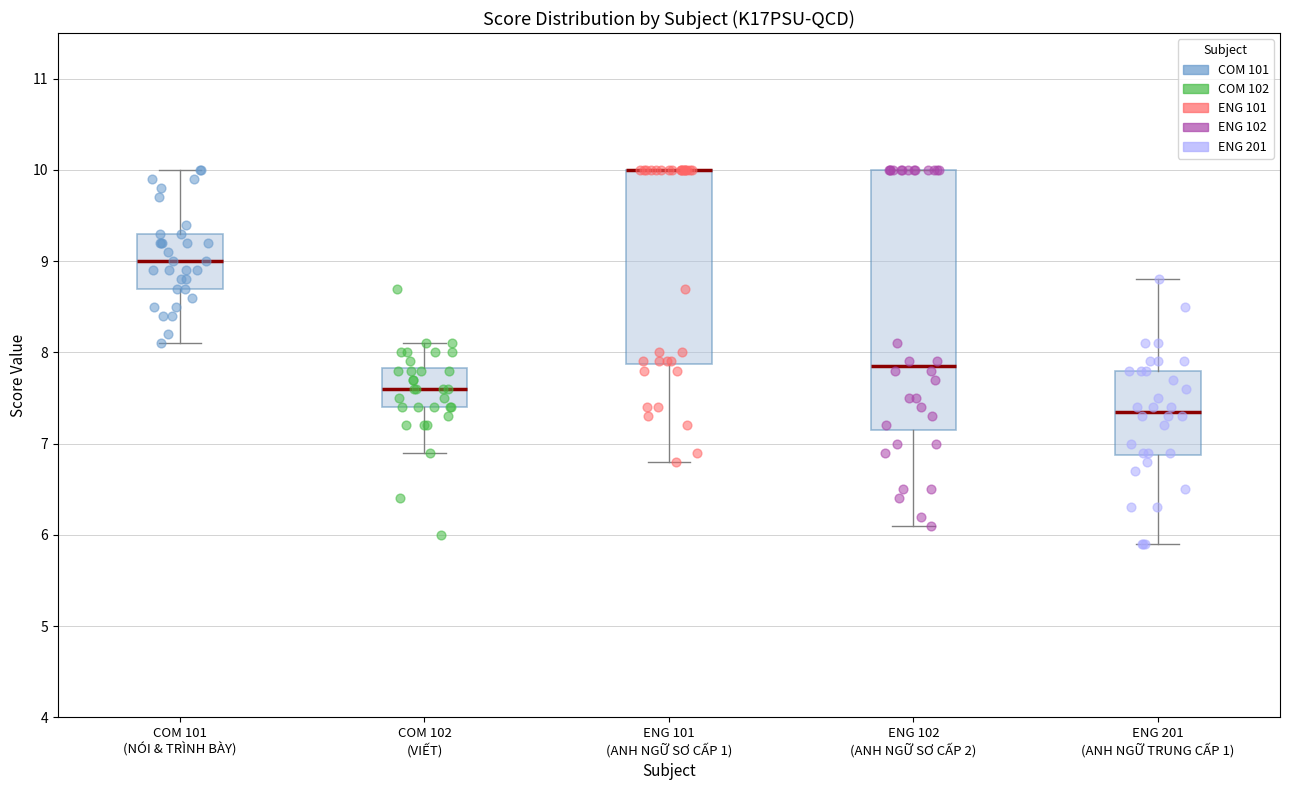

Reading left to right, transcribe this box plot: for each box, give where its median line is, the range the box spans, and where its two whiskers end, as read against the y-axis. The values are not printed on the chart, so give them approximately, as read against the axis.

COM 101 (NÓI & TRÌNH BÀY): median 9.0, box 8.7 to 9.3, whiskers 8.1 to 10.0
COM 102 (VIẾT): median 7.6, box 7.4 to 7.8, whiskers 6.9 to 8.1
ENG 101 (ANH NGỮ SƠ CẤP 1): median 10.0 (drawn on the box's upper edge), box 7.9 to 10.0, whiskers 6.8 to 10.0
ENG 102 (ANH NGỮ SƠ CẤP 2): median 7.9, box 7.2 to 10.0, whiskers 6.1 to 10.0
ENG 201 (ANH NGỮ TRUNG CẤP 1): median 7.4, box 6.9 to 7.8, whiskers 5.9 to 8.8